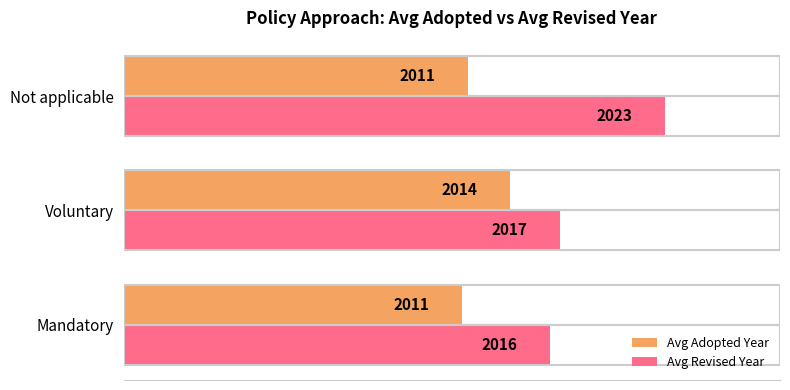

Rank the series by their average value, from highest to lowest.

Avg Revised Year, Avg Adopted Year